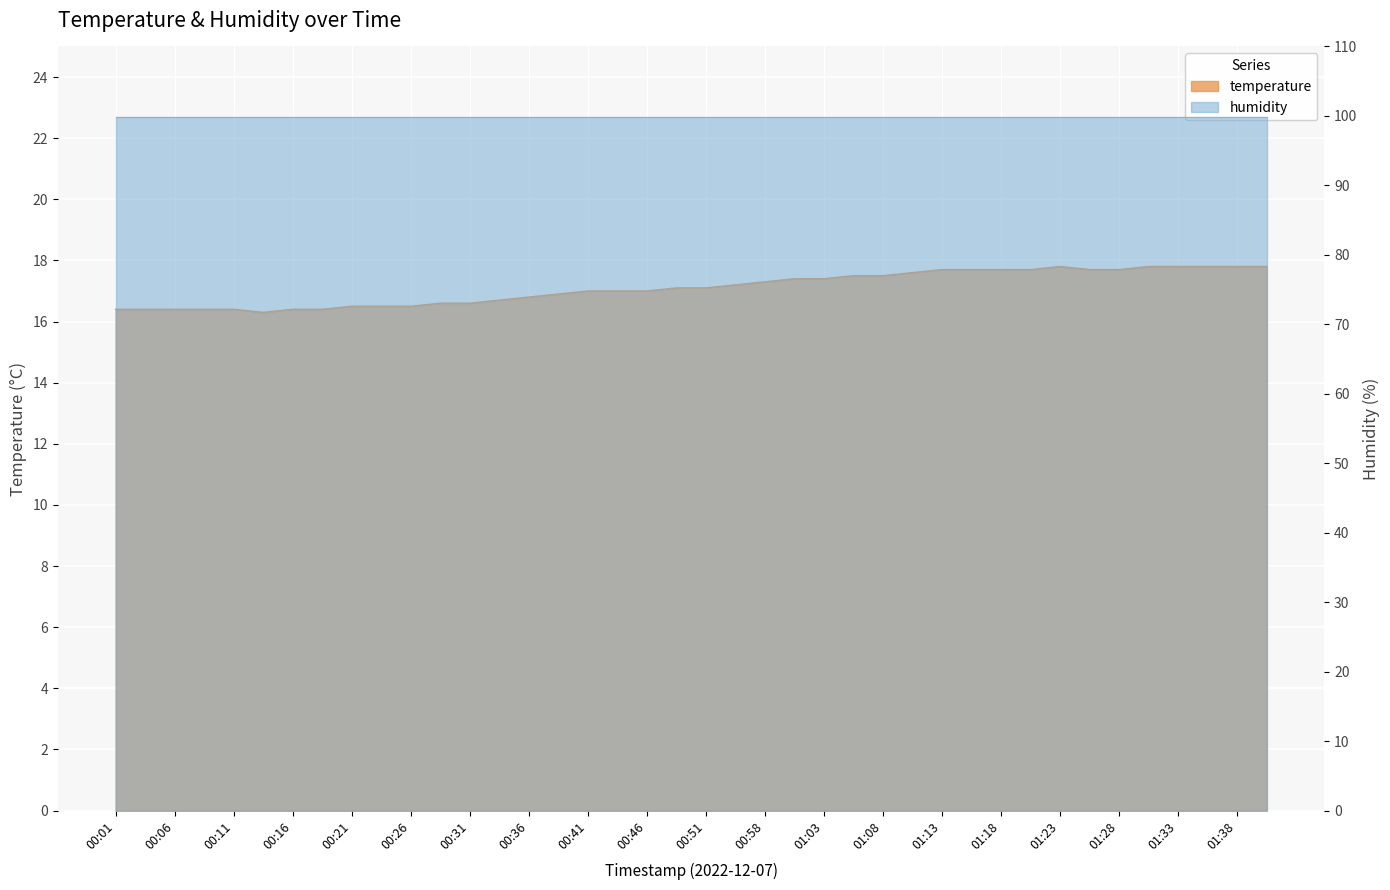

Between 00:23 and 00:13, which is larger?

00:23